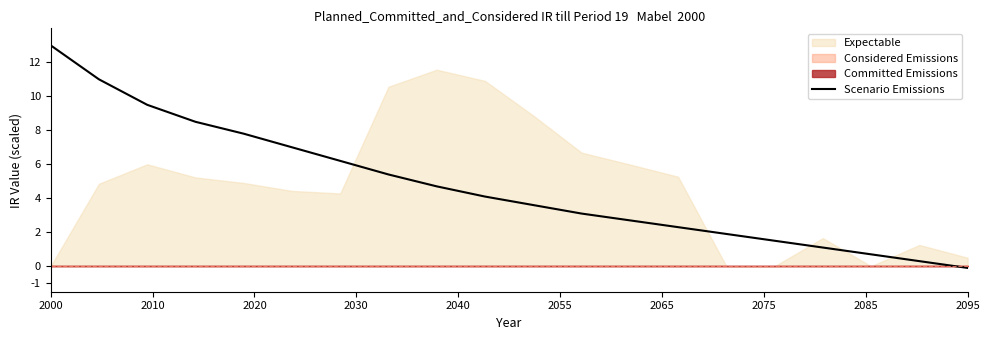

True or false: the data has more than 2 interior local peaks.

False